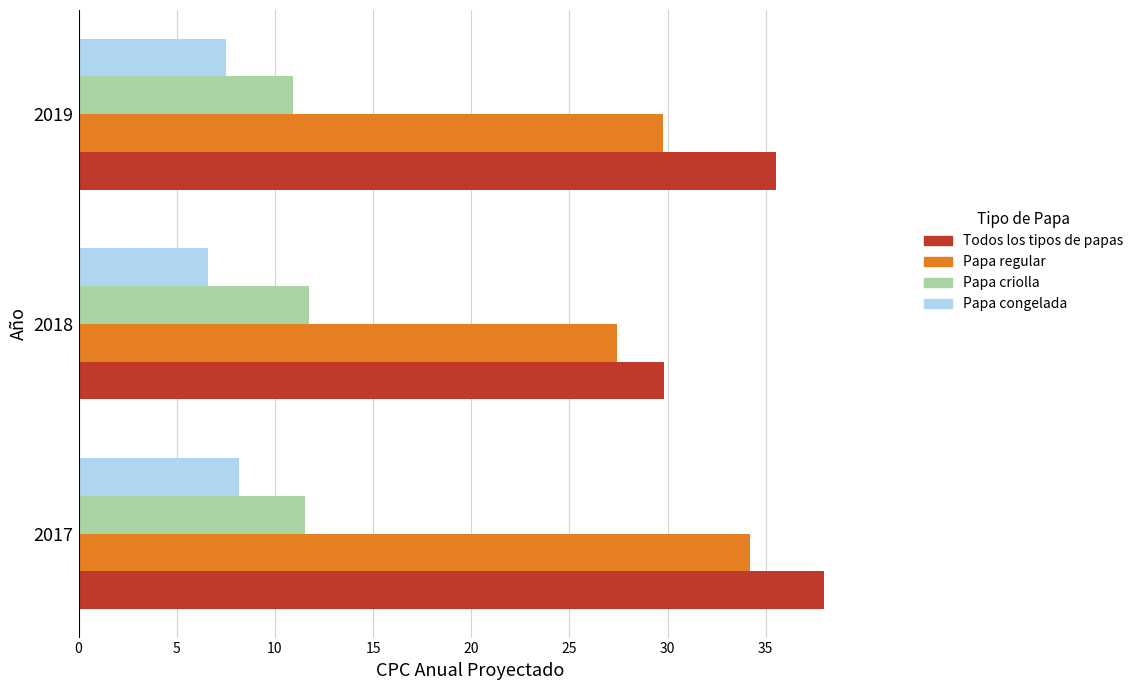

Is it true that Papa regular equals 43.1 at 2018?

False